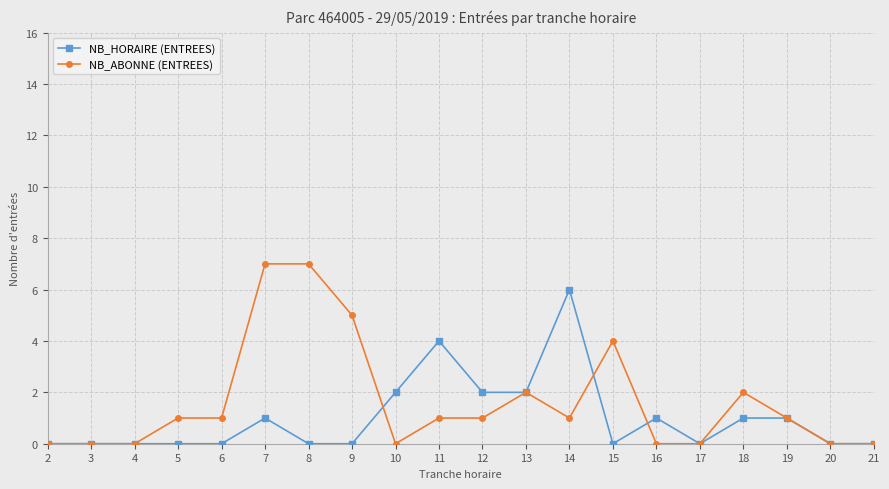

Which category has the highest value in the NB_HORAIRE (ENTREES) series?

14